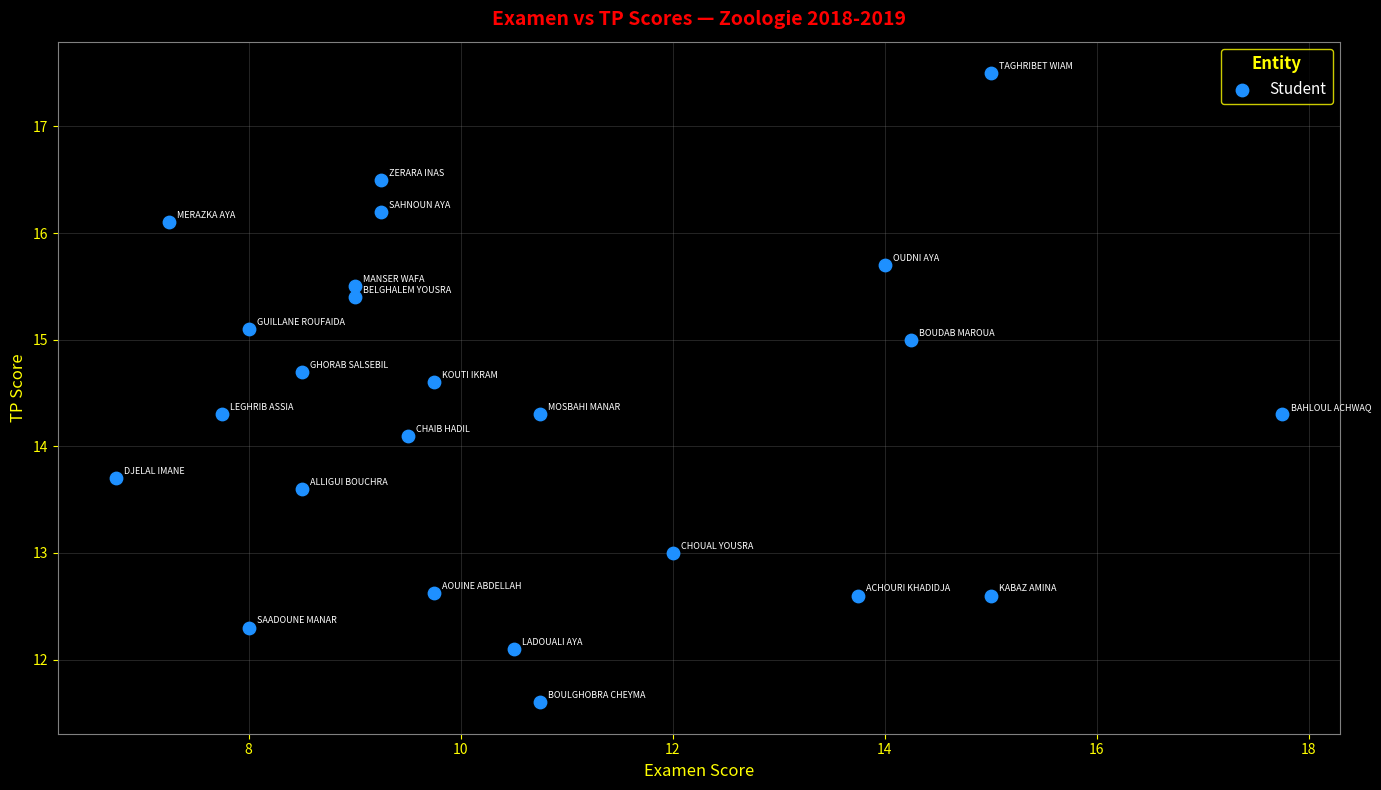

What Y value in the scatter plot is closest to 14?

14.1